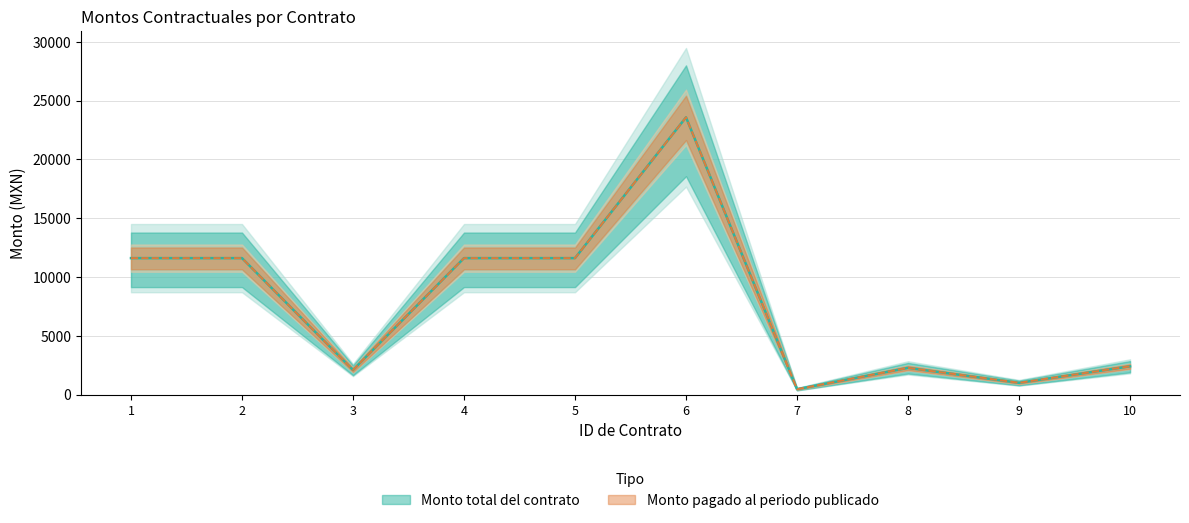

Reading left to right, extract all data points from this chart.

Monto total del contrato: 1=11600.0	2=11600.0	3=2088.0	4=11600.0	5=11600.0	6=23574.0	7=454.2	8=2265.8	9=997.6	10=2396.6
Monto pagado al periodo publicado: 1=11600.0	2=11600.0	3=2088.0	4=11600.0	5=11600.0	6=23574.0	7=454.2	8=2265.8	9=997.6	10=2396.6